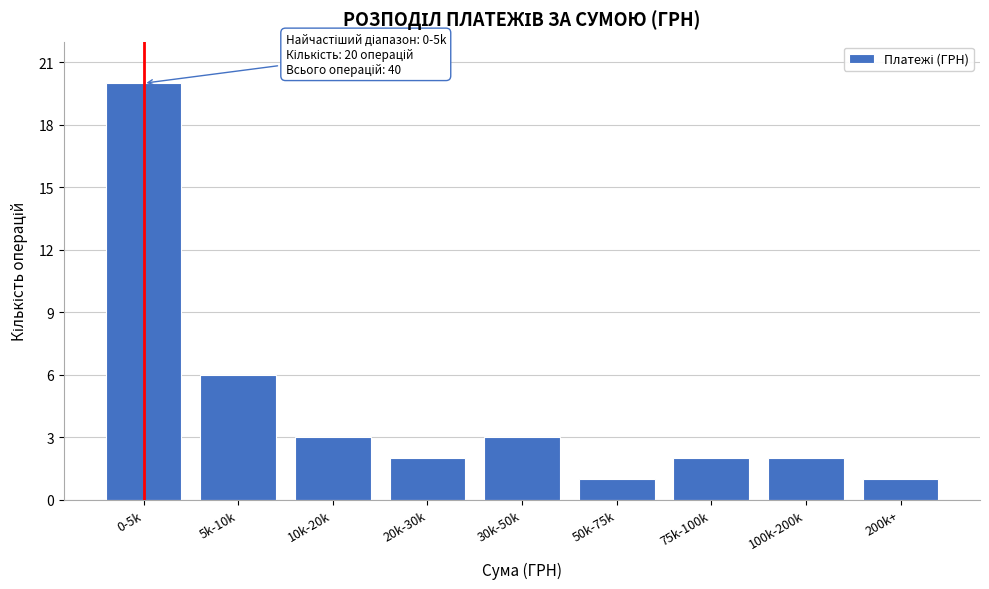

Reading left to right, what are all the values shown in this chart?

20	6	3	2	3	1	2	2	1